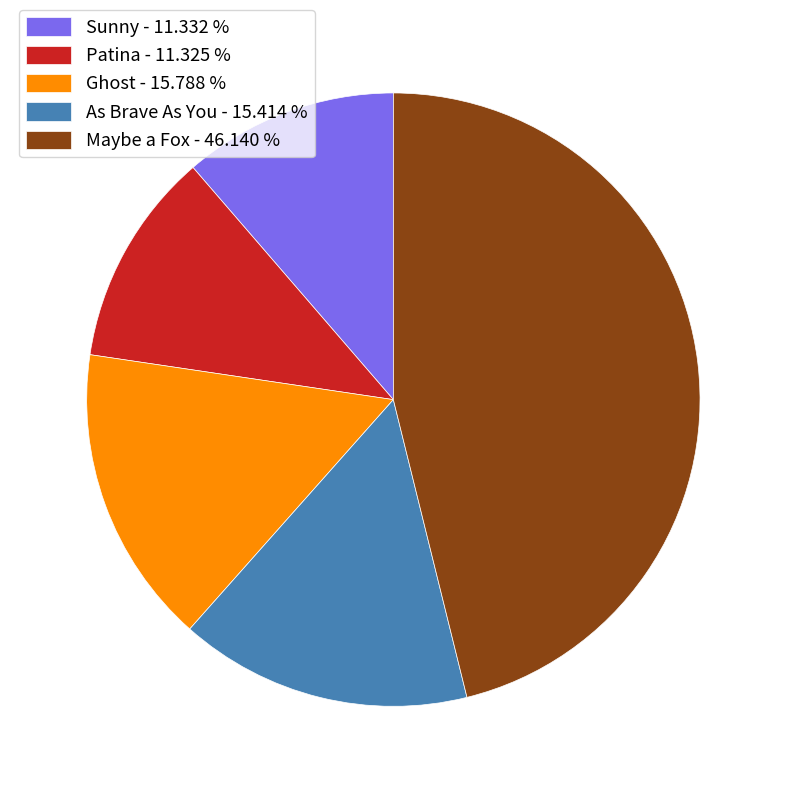

Approximately how many times larger is the value at Maybe a Fox - 46.140 % compared to Sunny - 11.332 %?

4.1